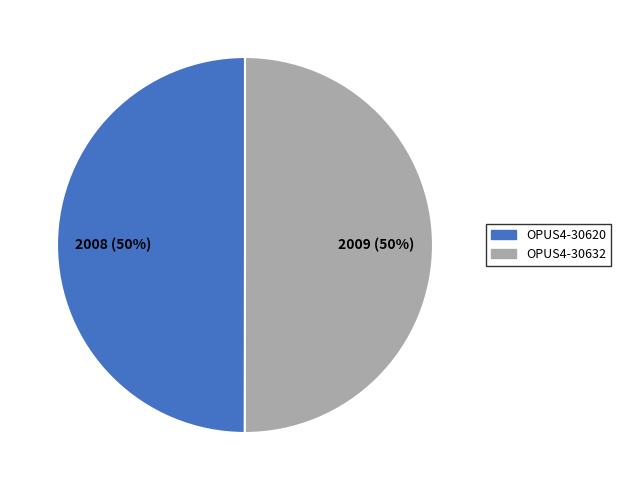

Is the sum of OPUS4-30620 and OPUS4-30632 greater than half?

Yes